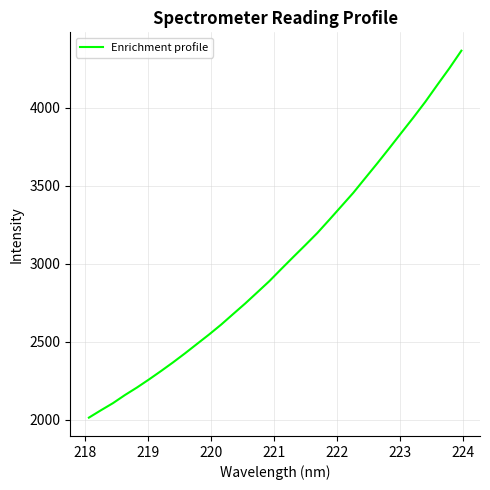

What is the smallest value displayed?

2015.0